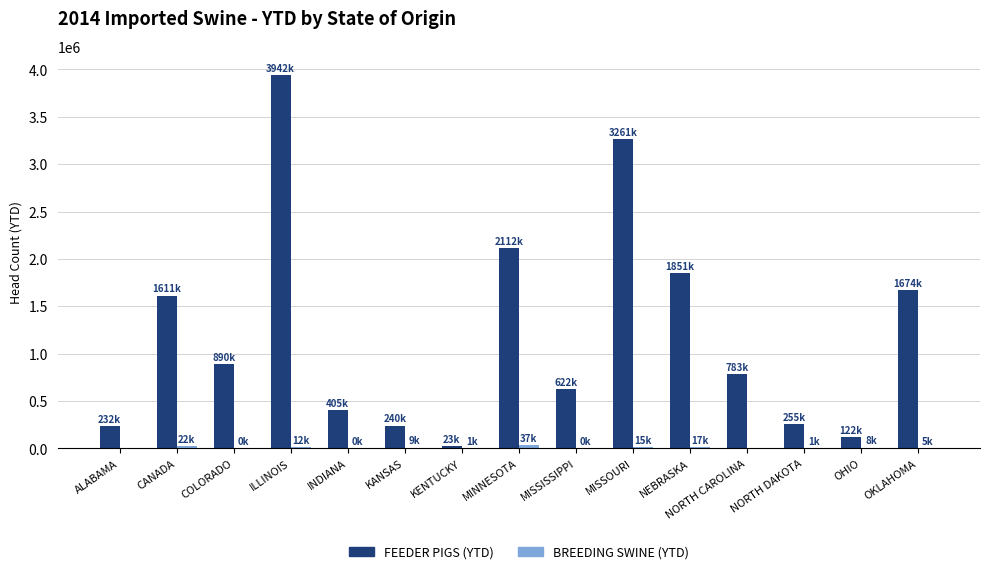

The FEEDER PIGS (YTD) series shows 405164 at INDIANA. True or false?

True